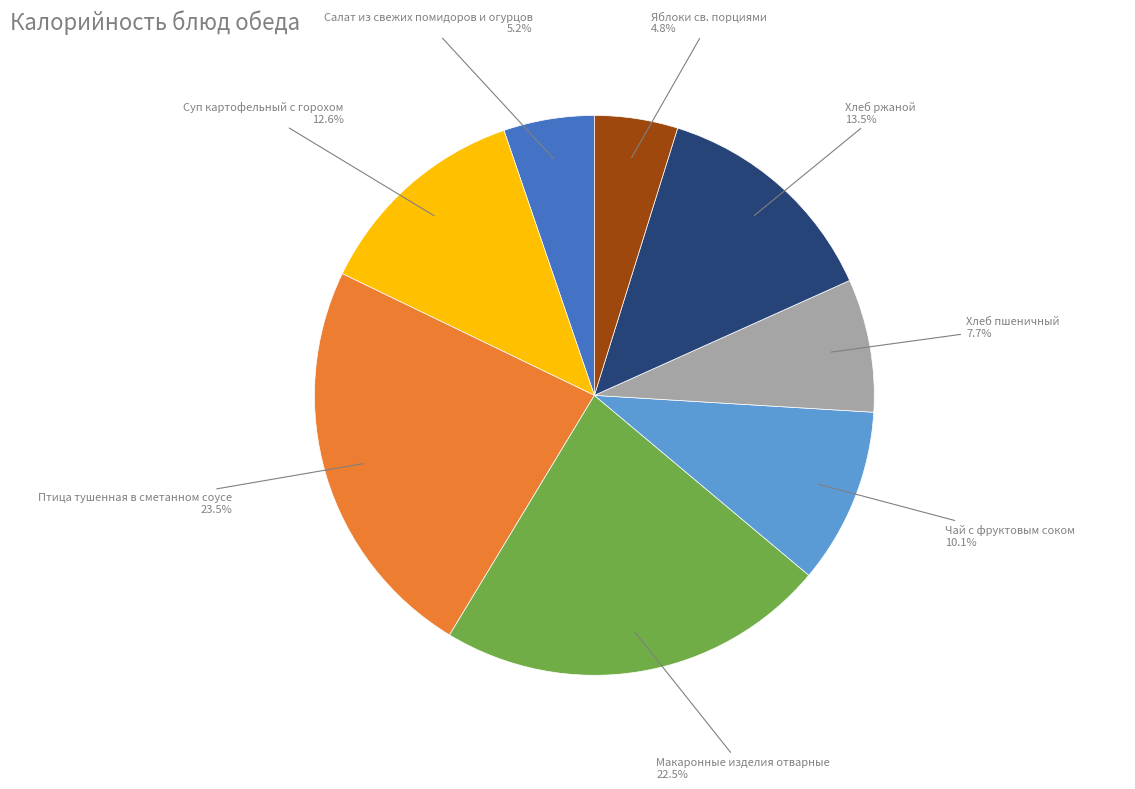

To the nearest percent, what is the average slice percentage?

12%